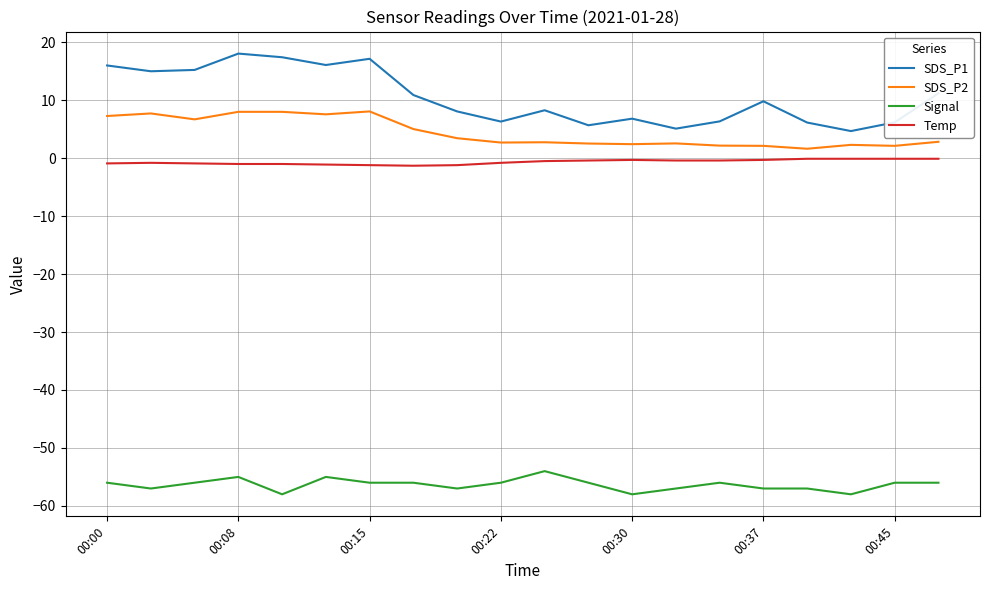

What is the lowest value of the SDS_P1 series?

4.7